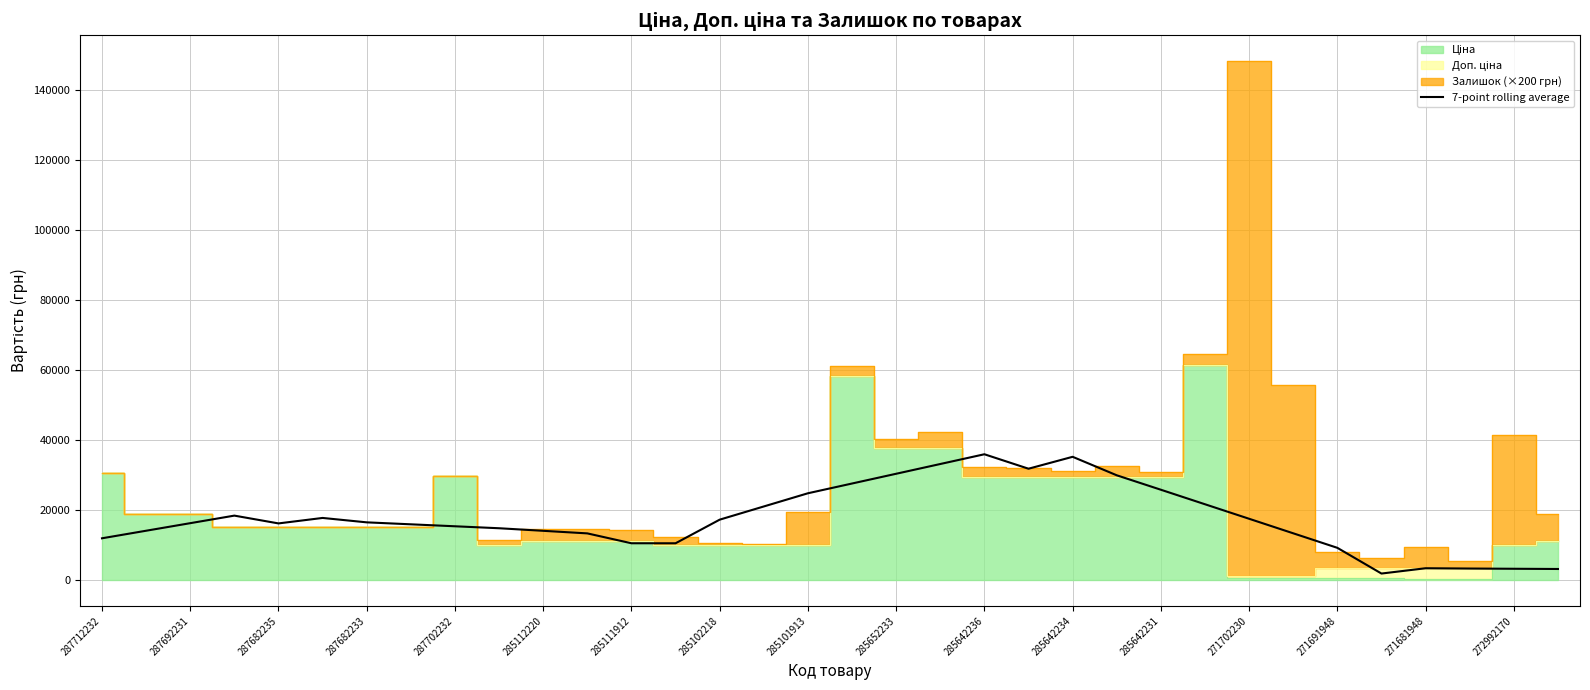

Reading right to left, transcribe all the data shown in this chart.

3142.3	3205.6	3268.9	3353.2	1839.2	9190.5	13344.1	17497.6	21647.4	25797.1	29925.9	35212.2	31806.4	35940.0	33151.9	30363.8	27575.7	24787.7	21015.5	17243.3	10494.9	10494.9	13319.5	14054.5	14789.5	15351.2	15912.9	16474.6	17734.9	16170.5	18398.7	16238.7	14078.7	11918.7